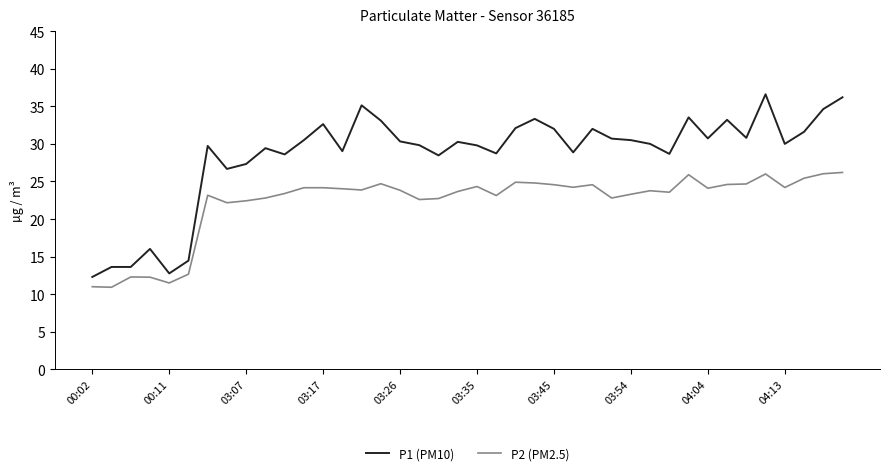

What is the lowest value of the P2 (PM2.5) series?

10.9